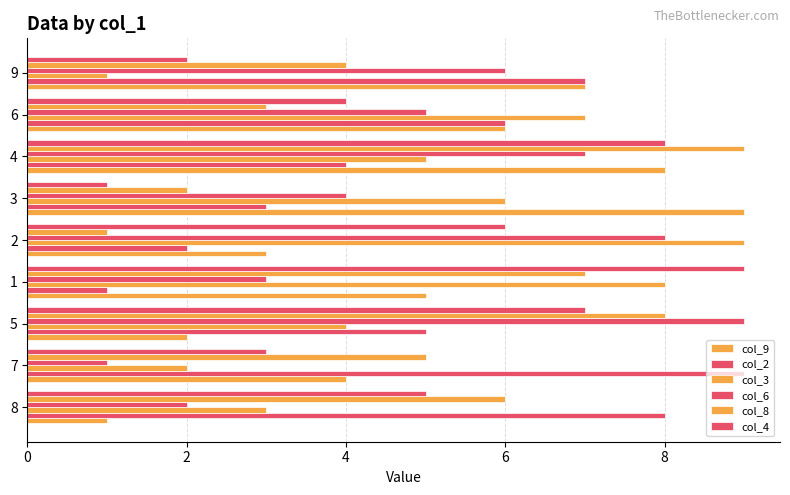

Count the number of data series in this chart.

6